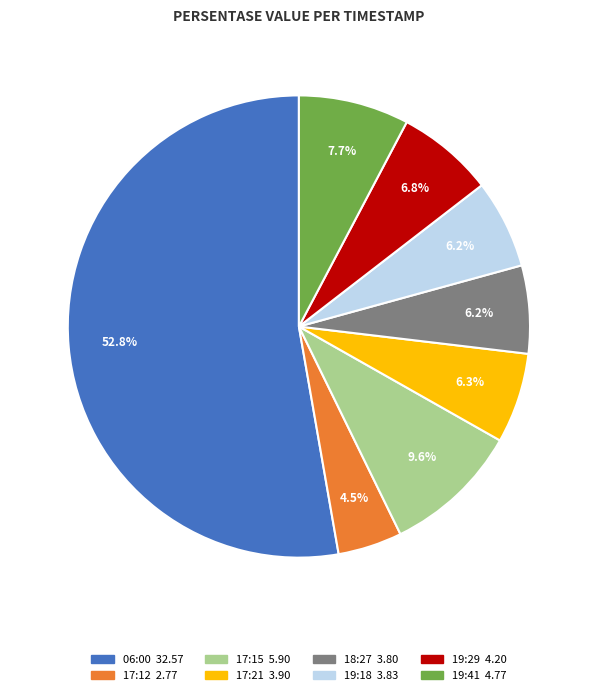

Does any single category account for the majority?

Yes